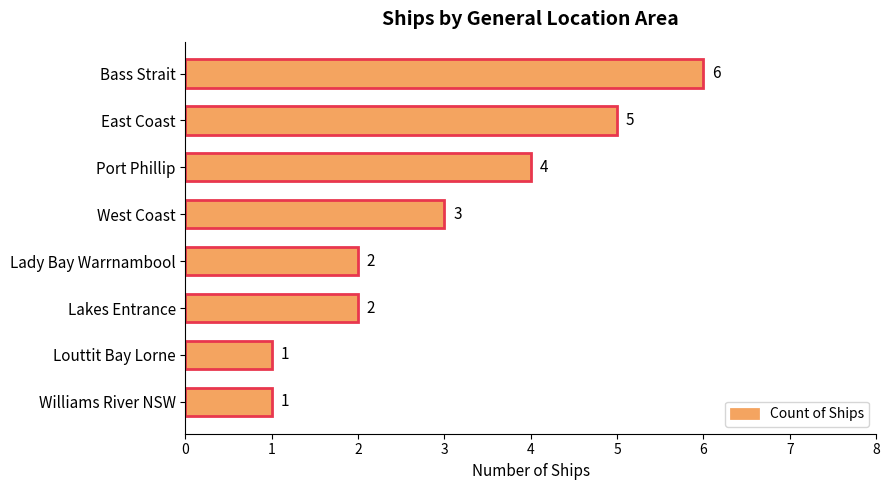

Between Lady Bay Warrnambool and Williams River NSW, which is larger?

Lady Bay Warrnambool